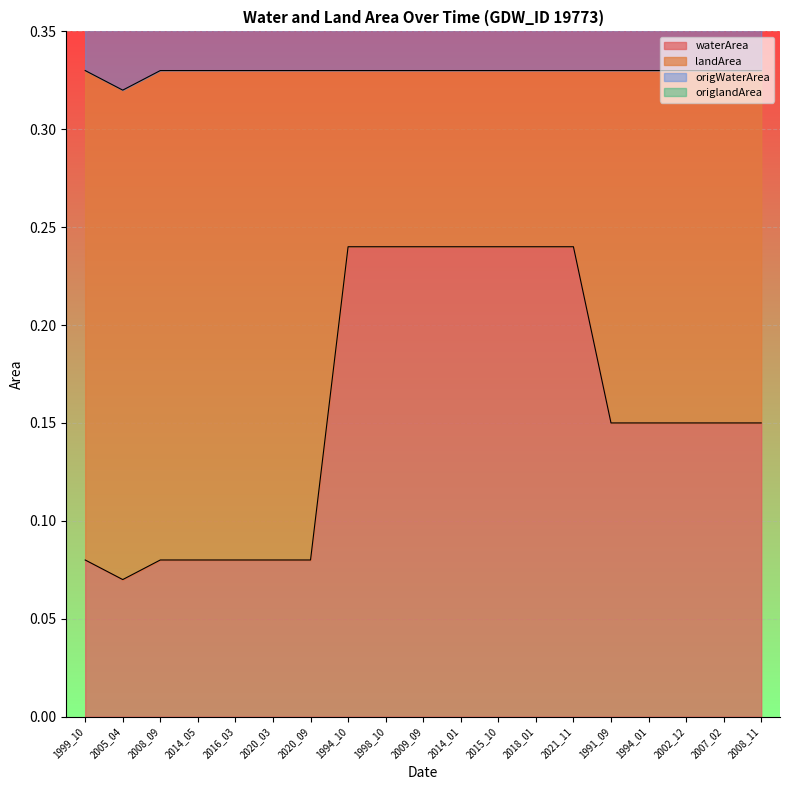

Does the chart display data point markers on the line(s)?

No